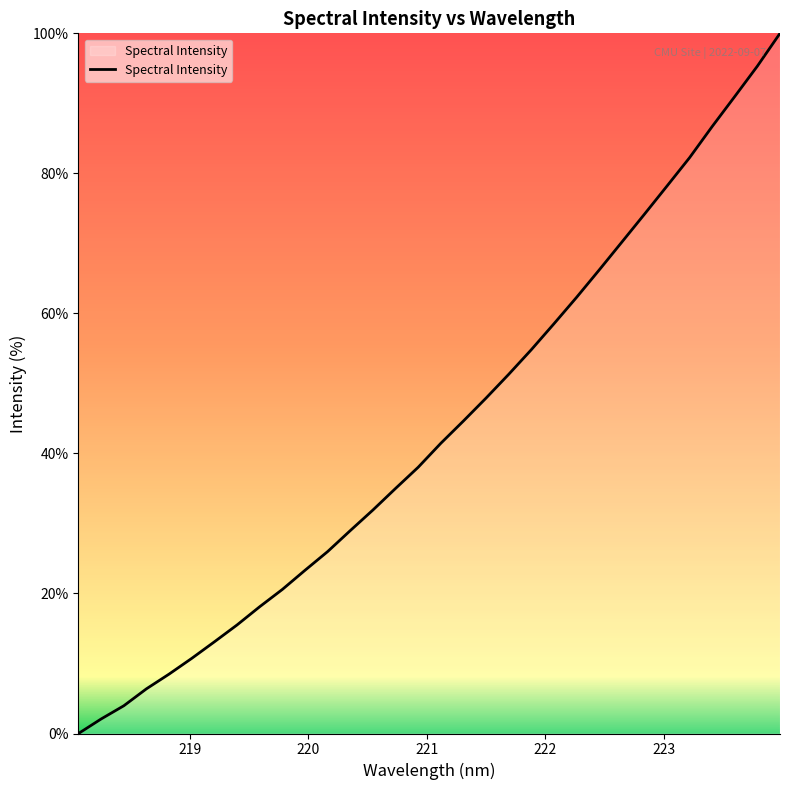

Is this an area chart (filled region under the line)?

No